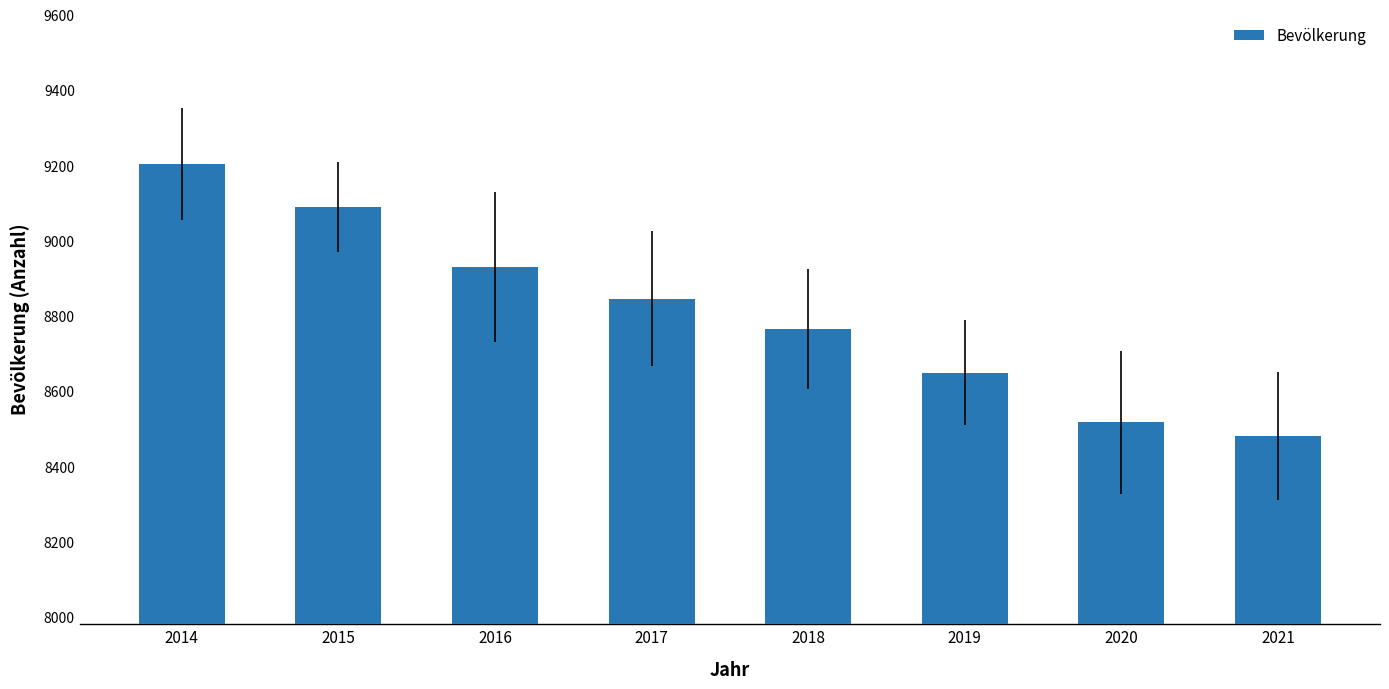

Where does the data first go above 8845?

2014